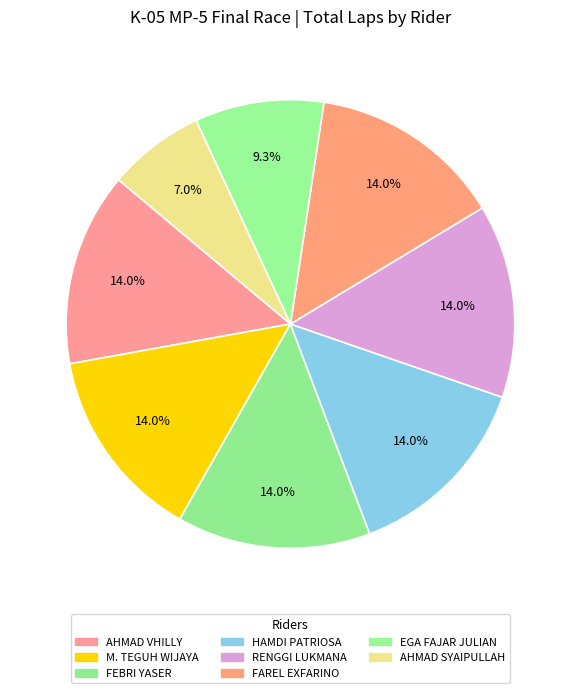

Count the number of slices in the pie.

8